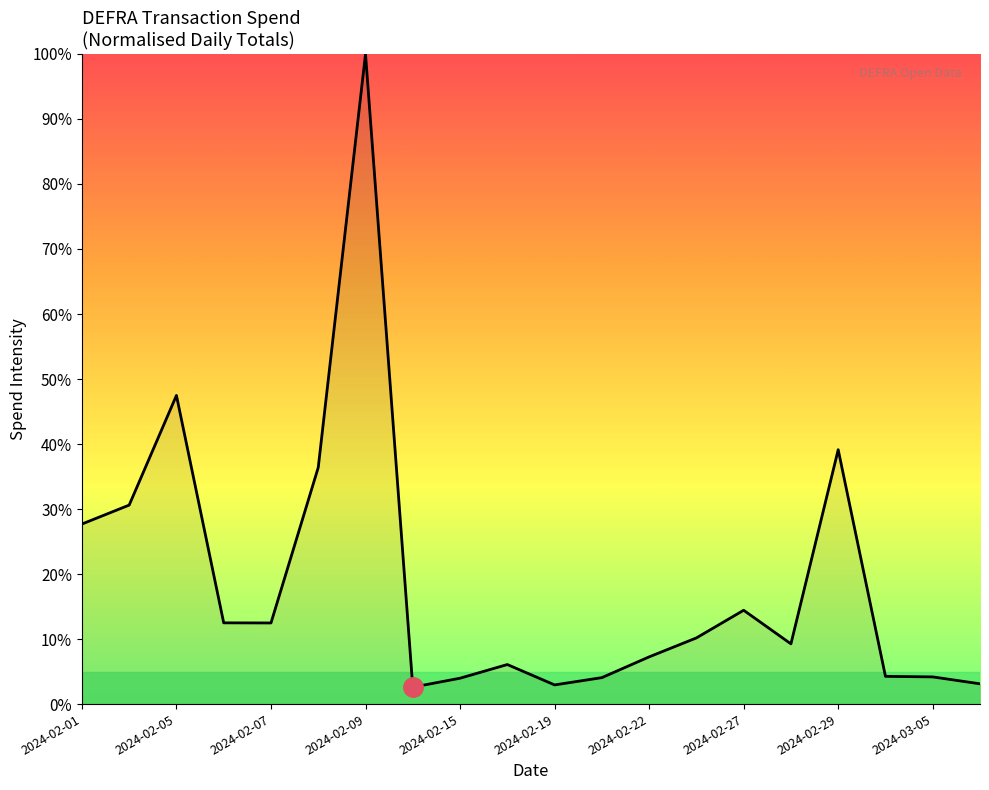

What is the difference between the maximum and minimum values?

97.4